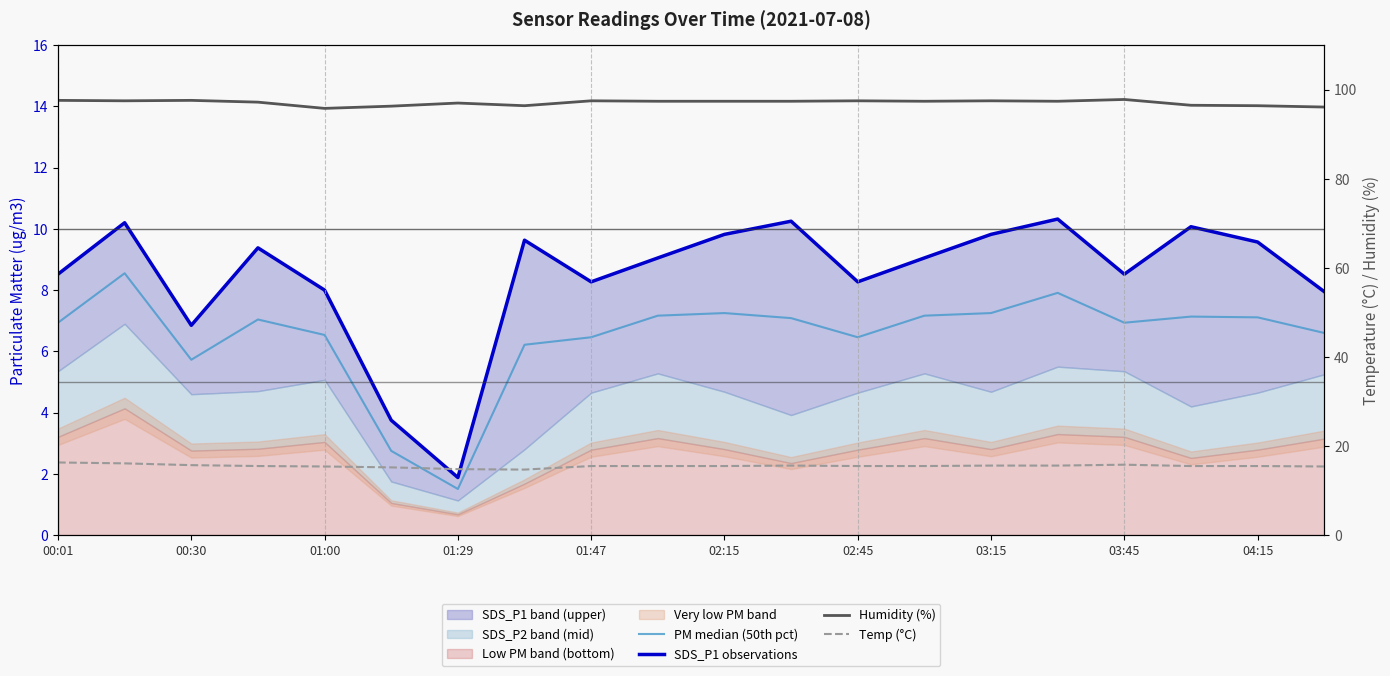

What is the approximate value of Temp (°C) at 03:15?

14.7